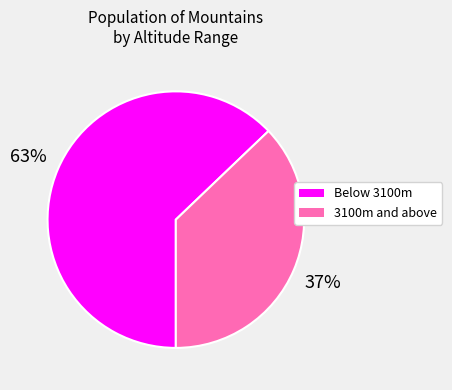

To the nearest percent, what is the difference between the largest and smallest slice percentages?

26%